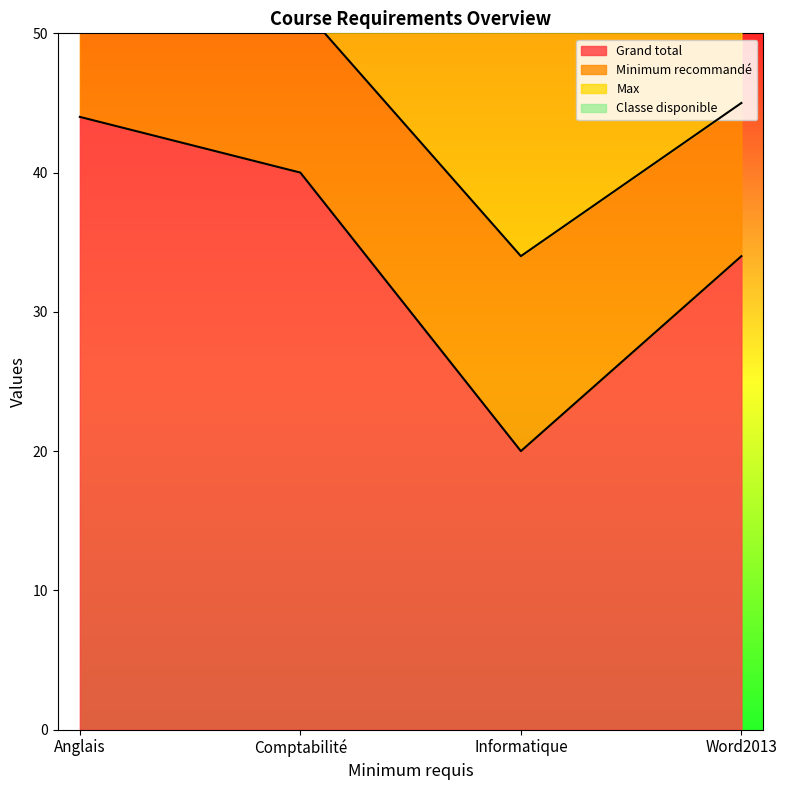

True or false: Grand total and Minimum recommandé cross at least once.

False